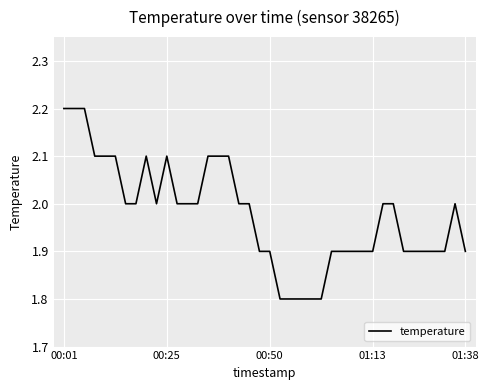

What is the difference between the maximum and minimum values?

0.4